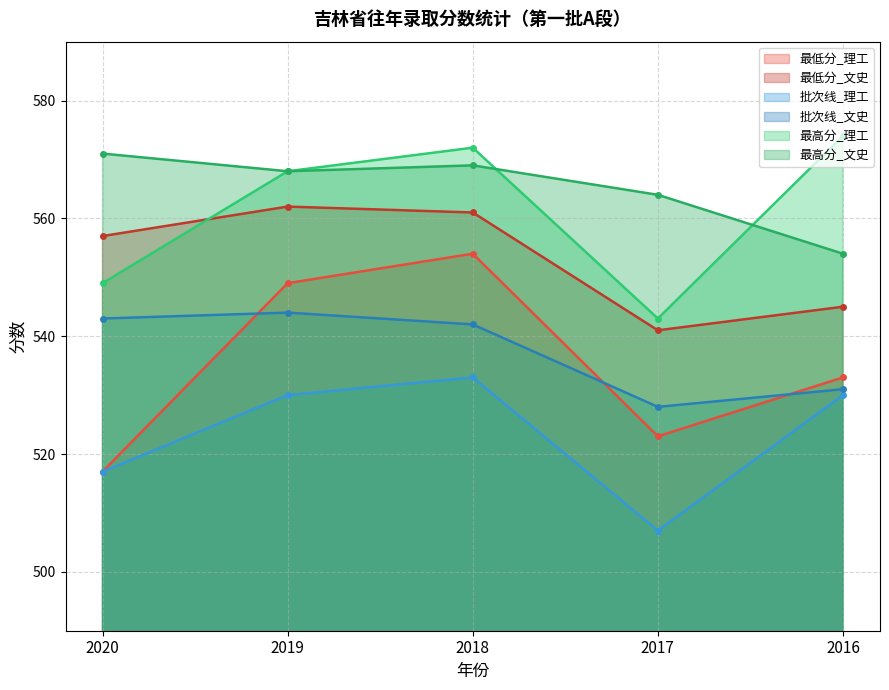

What is the difference between the highest and lowest values at 2019?

38